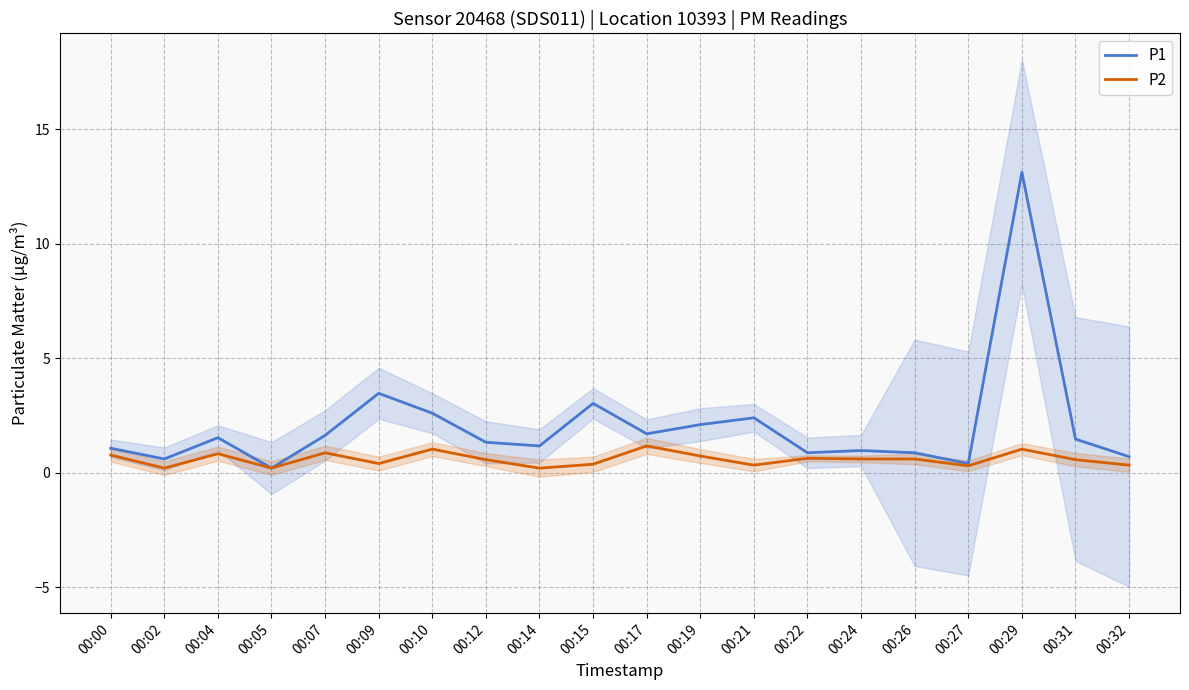

Is it true that P2 equals 0.1 at 00:15?

False